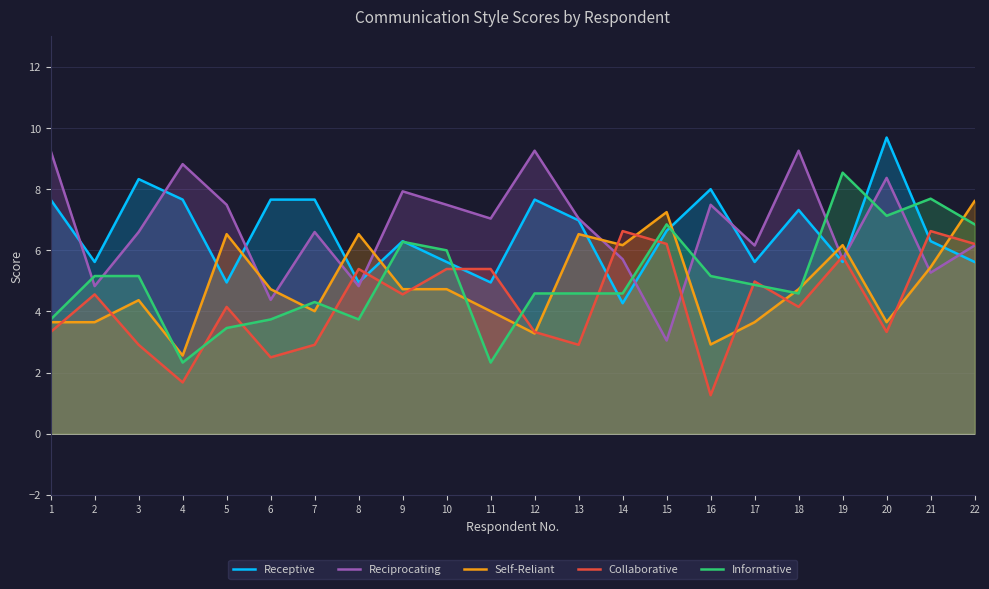

Is it true that Self-Reliant equals 3.6 at 2?

True